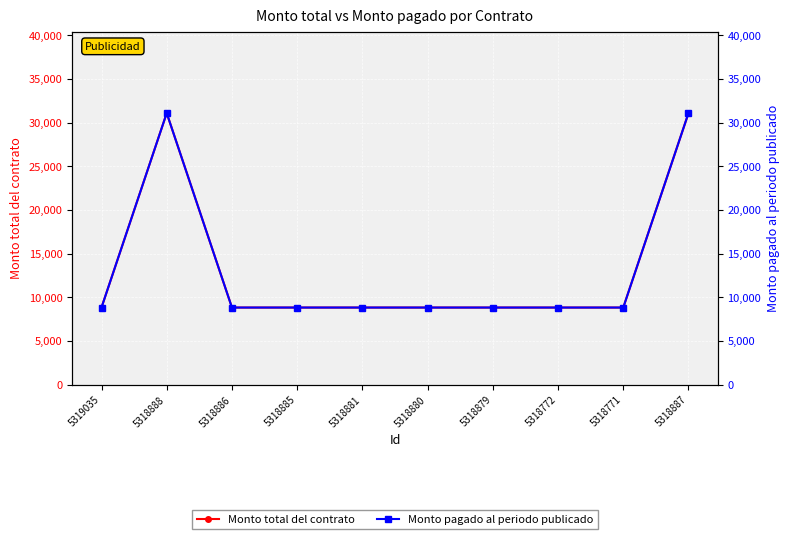

What position from the right is 5318880?

5